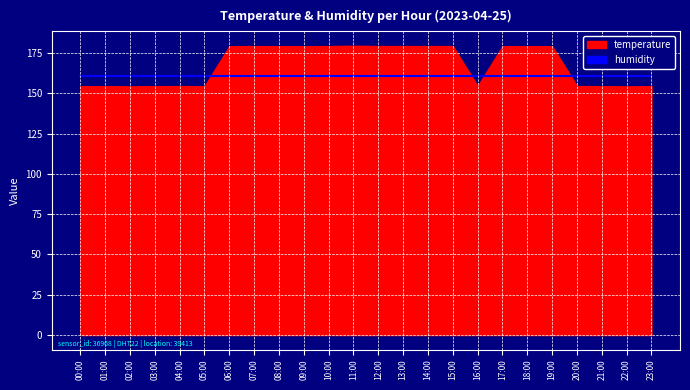

True or false: temperature and humidity cross at least once.

False